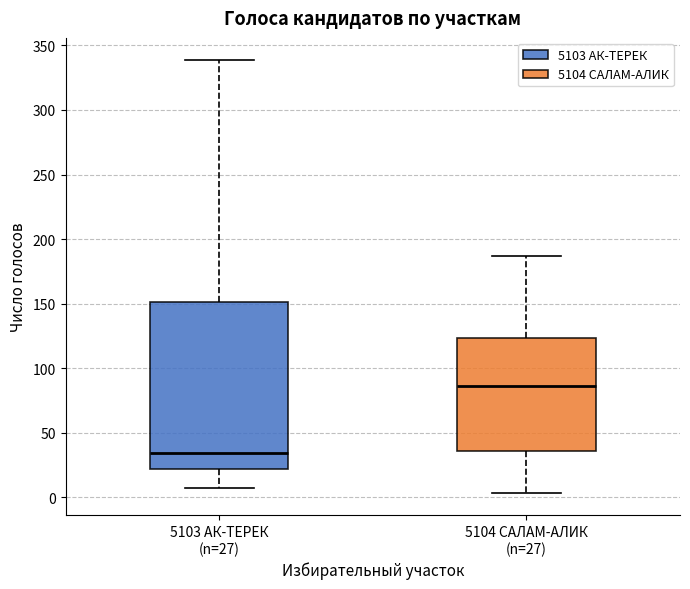

Which box's median line is the lowest?

5103 АК-ТЕРЕК (n=27)